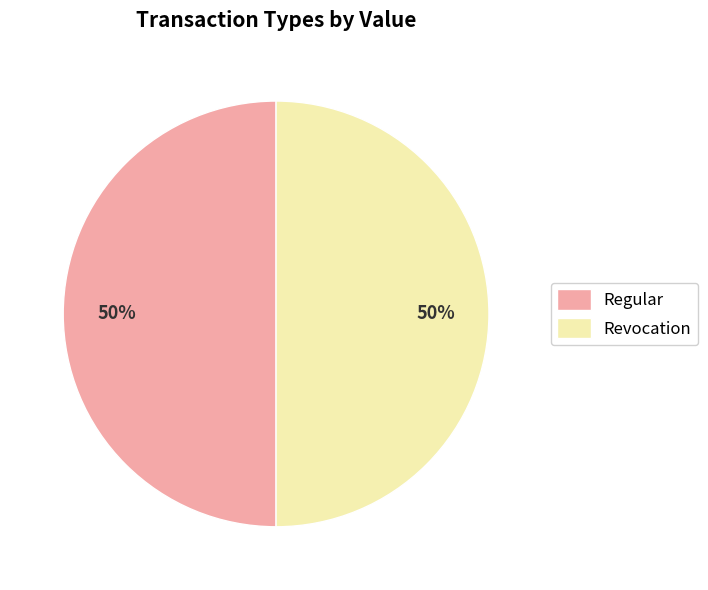

Count the number of slices in the pie.

2